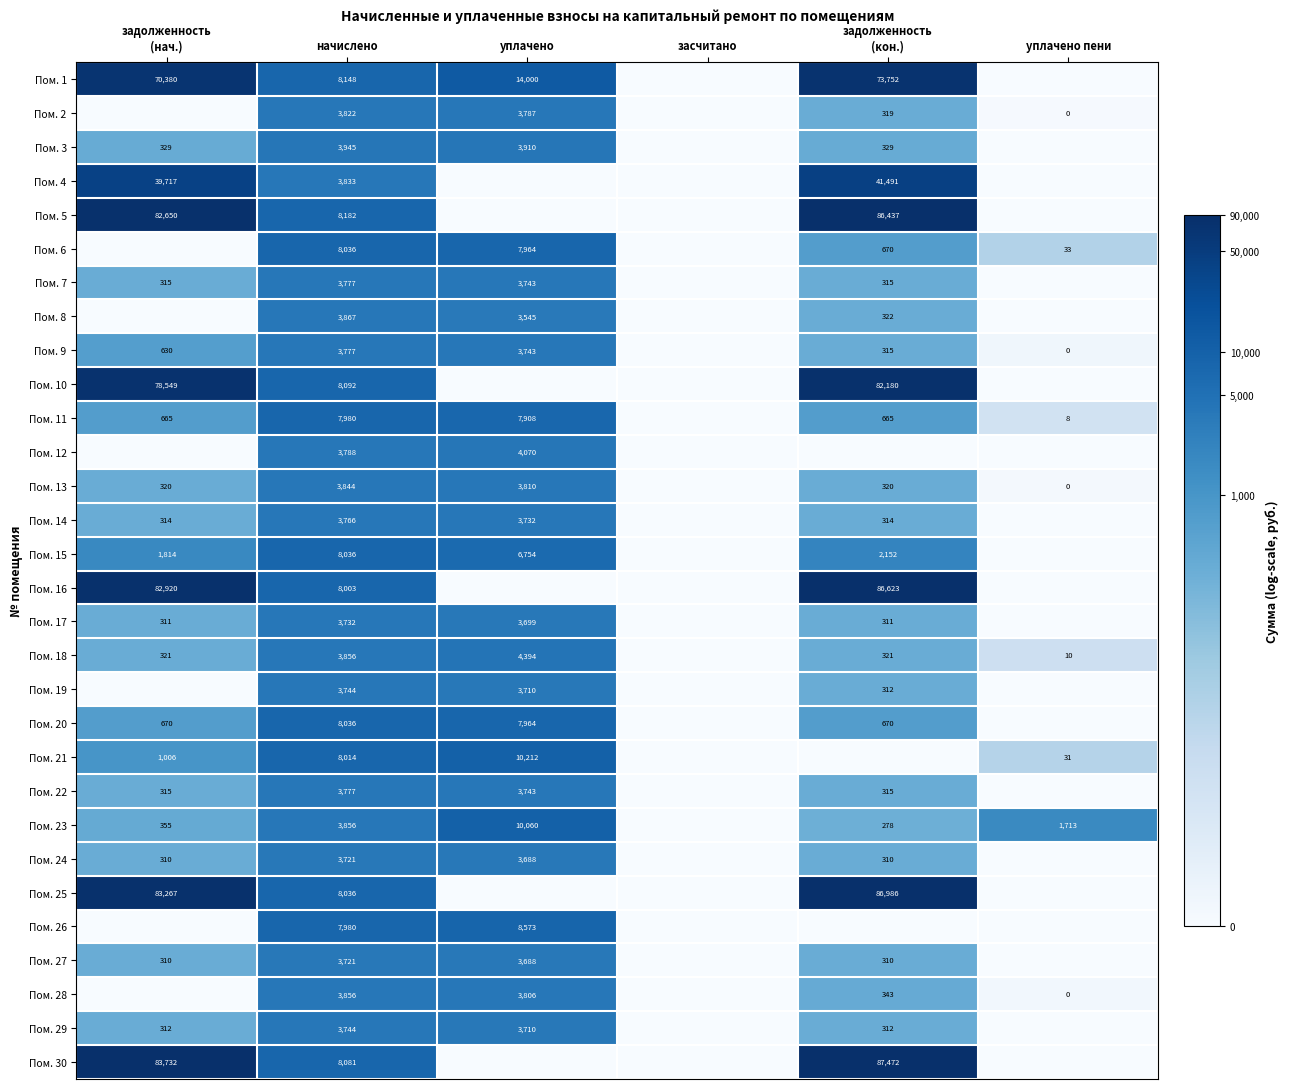

The Пом. 7 series shows 1172 at уплачено. True or false?

False